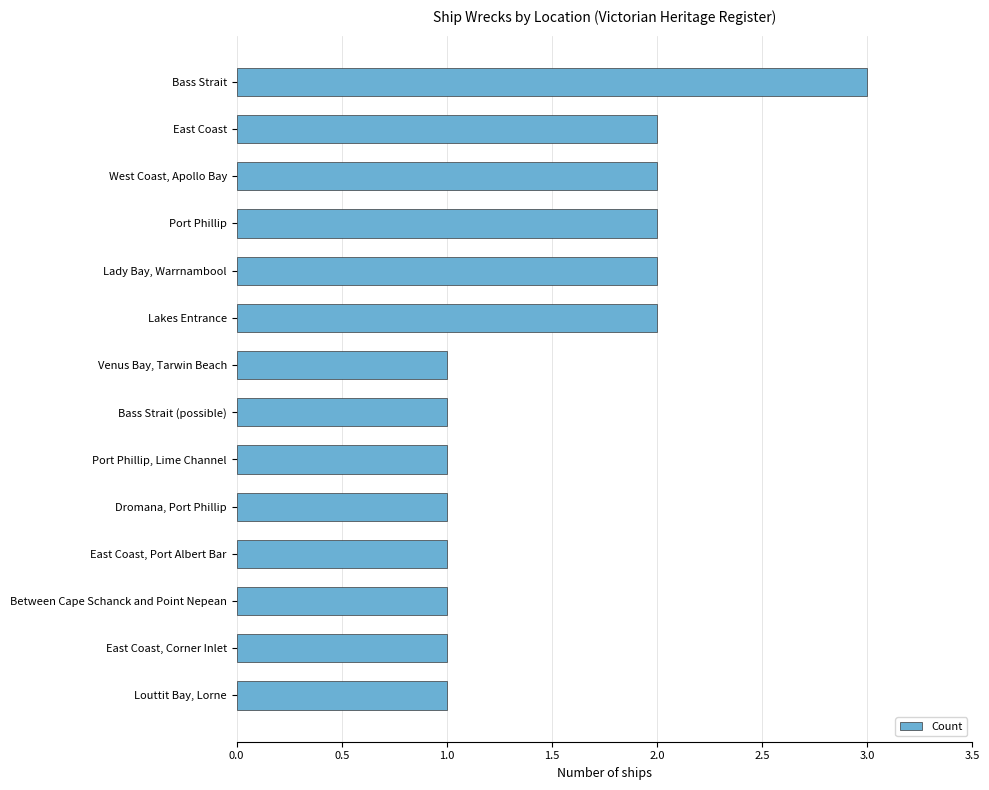

Count the number of categories in the chart.

14